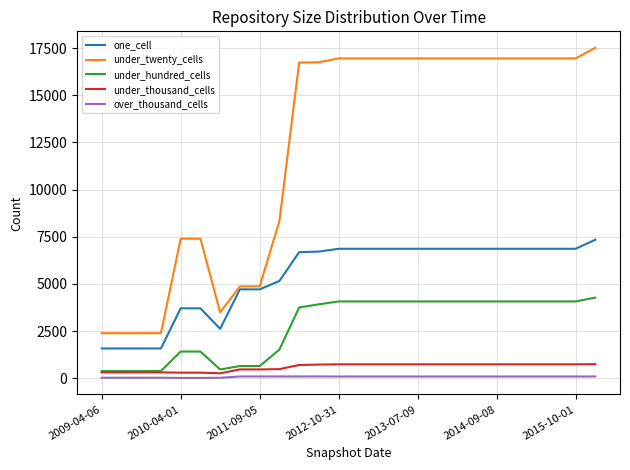

True or false: under_hundred_cells and one_cell intersect in this chart.

False